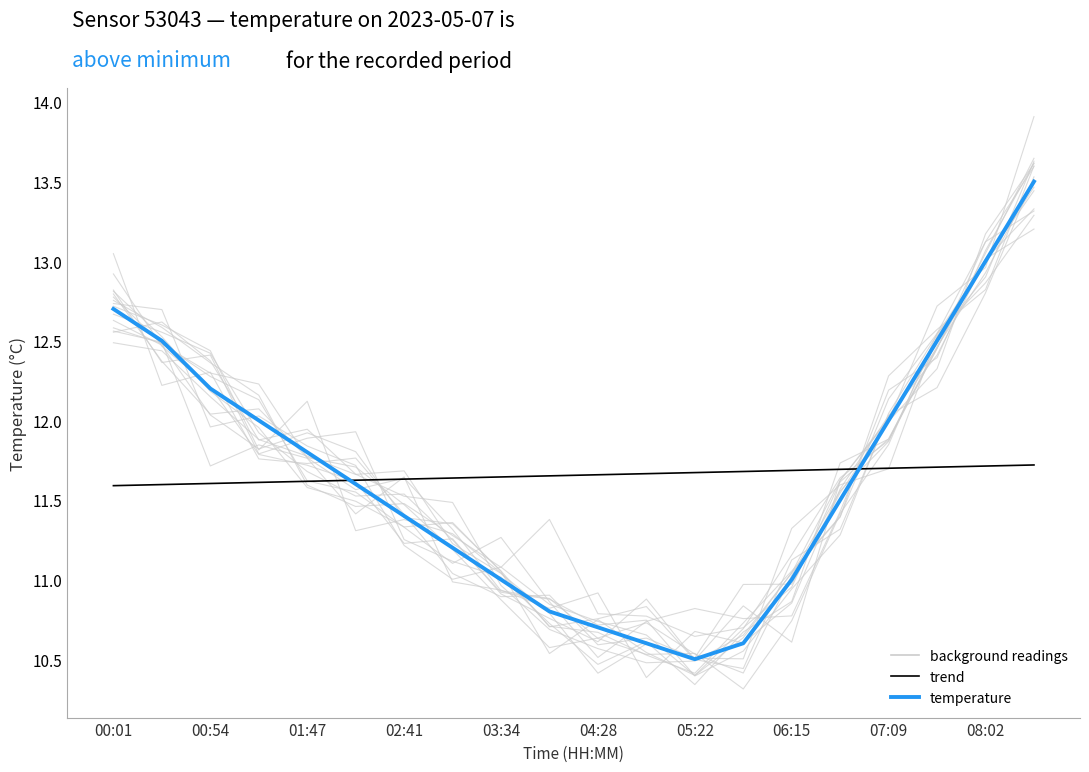

What is the greatest value displayed?

13.5